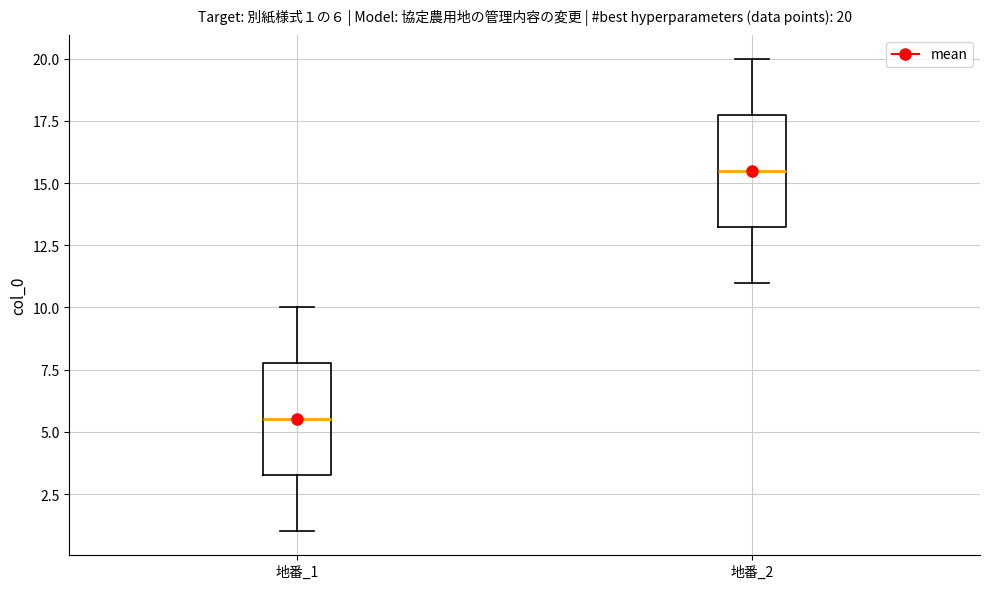

Which box's median line is the highest?

地番_2